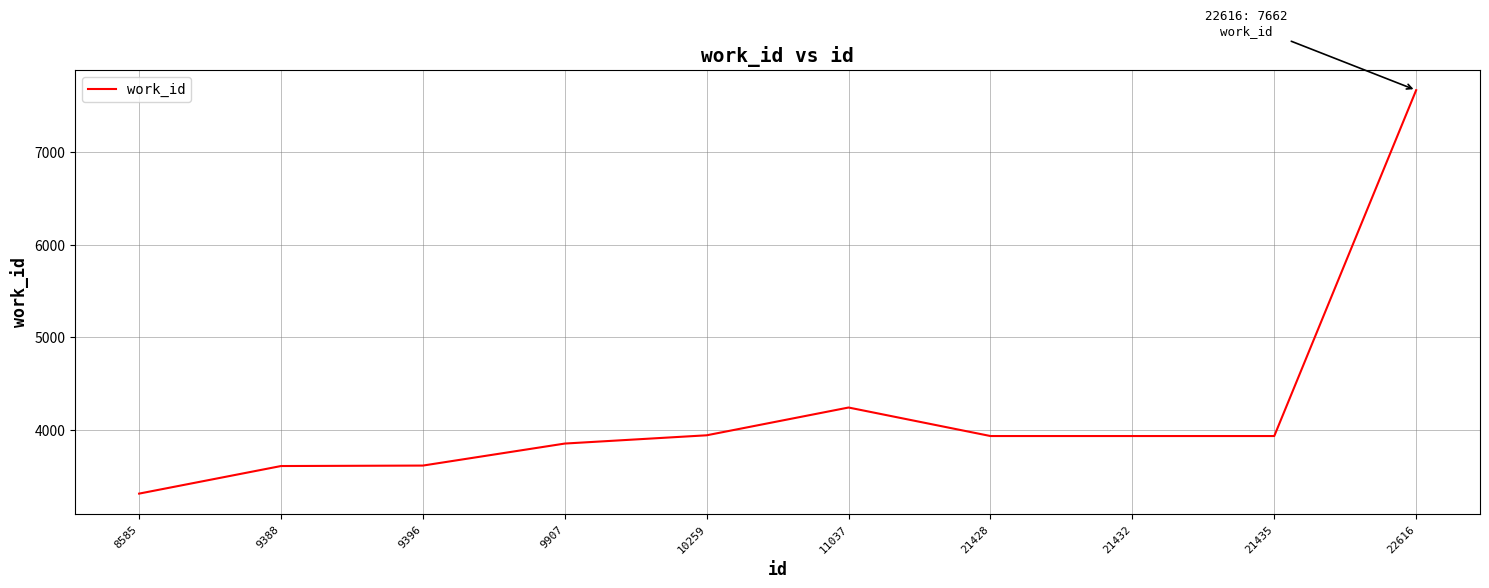

How many lines are shown in the chart?

1